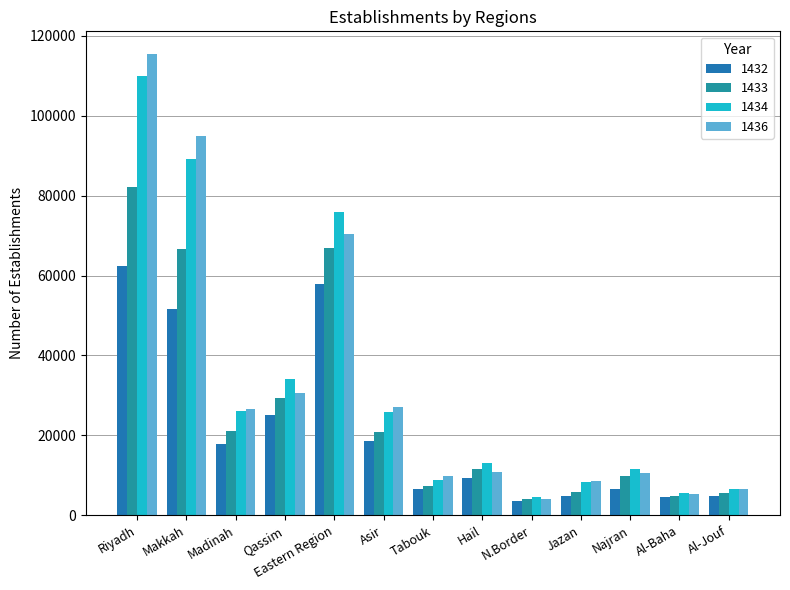

What value does the 1436 series have at Hail, to the nearest 10?

10890